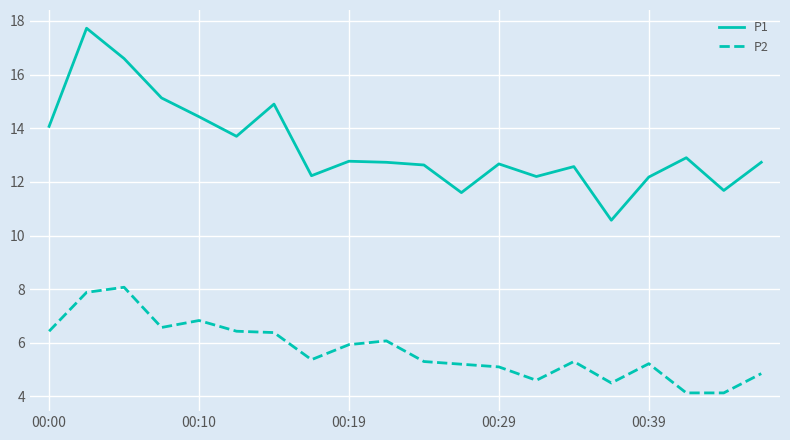

Which series has the widest spread of values?

P1